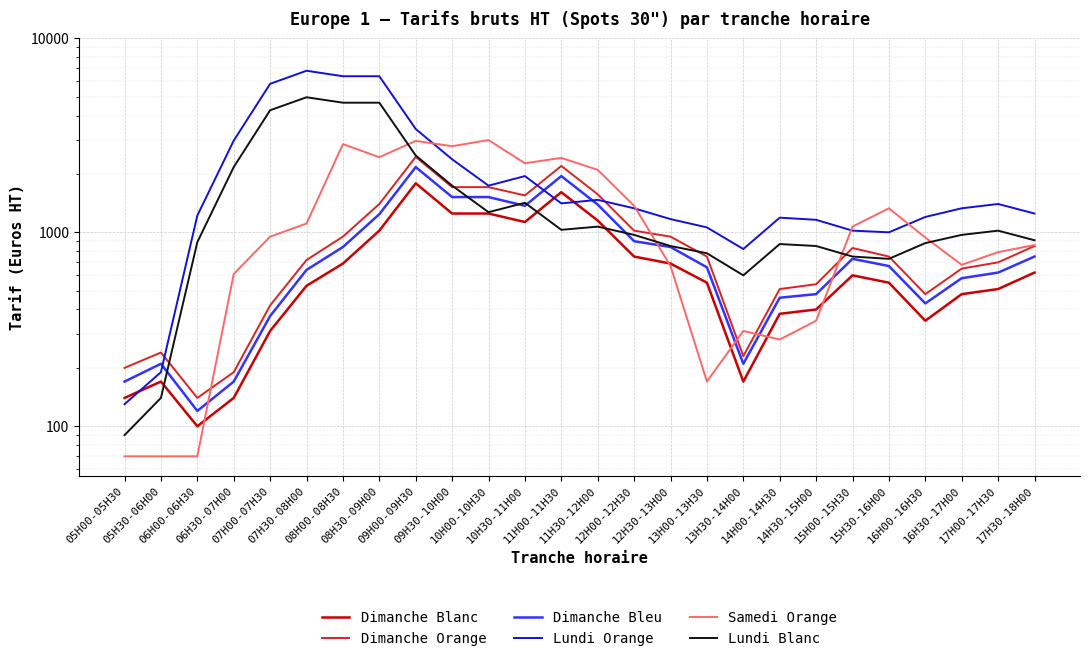

What is the total value across all series at 09H00-09H30?

15270